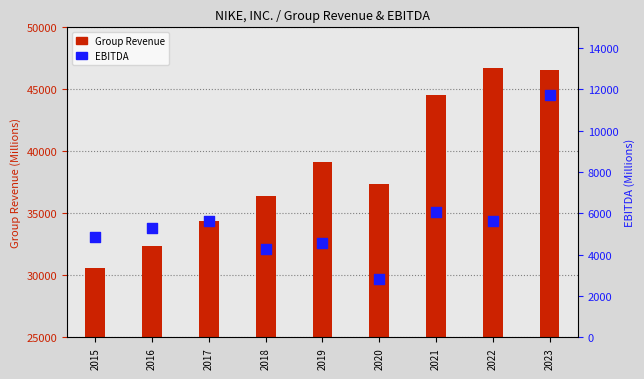

Which series has the largest total across all categories?

Group Revenue